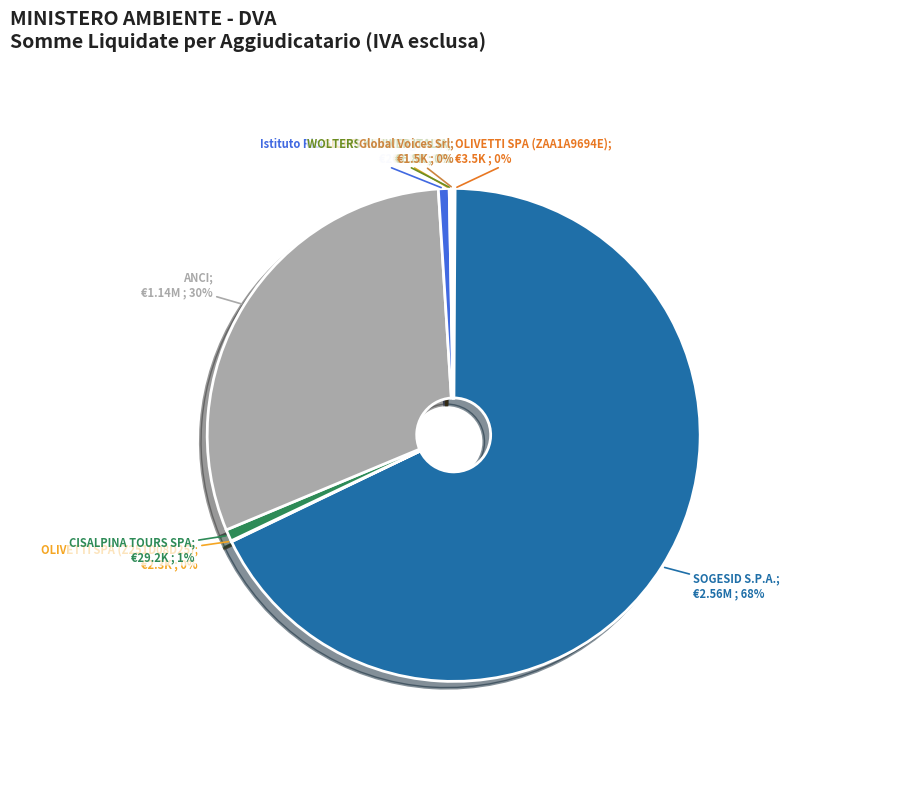

Which slice is the smallest?

Progress Group s.r.l.